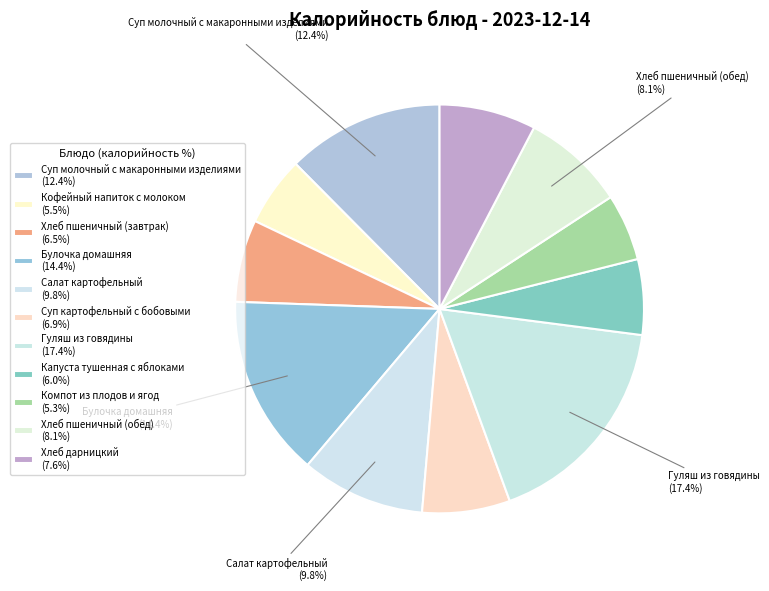

Is the sum of Кофейный напиток с молоком and Компот из плодов и ягод greater than half?

No